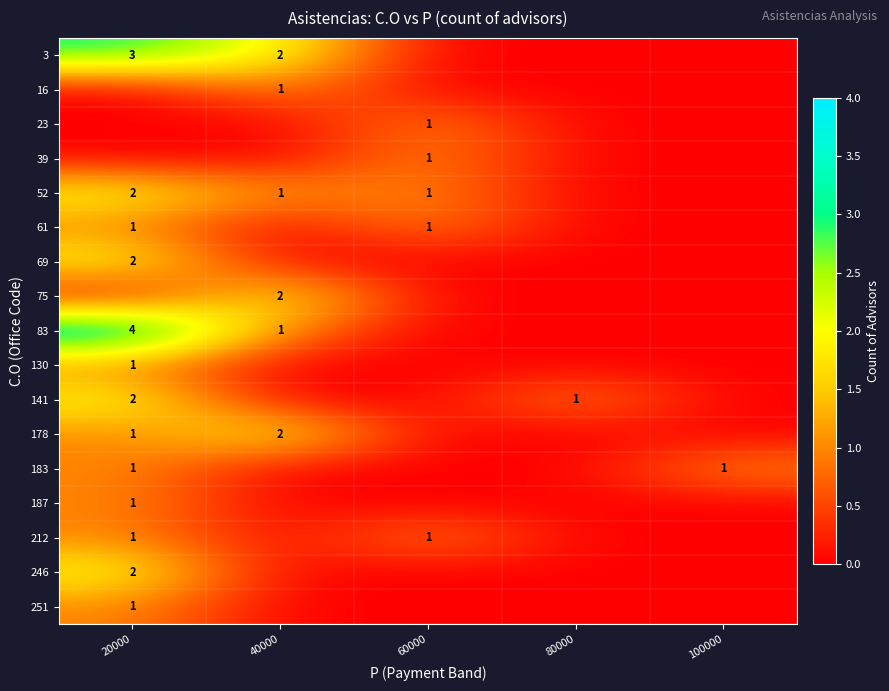

Is the value of 212 at 60000 greater than the value of 83 at 20000?

No